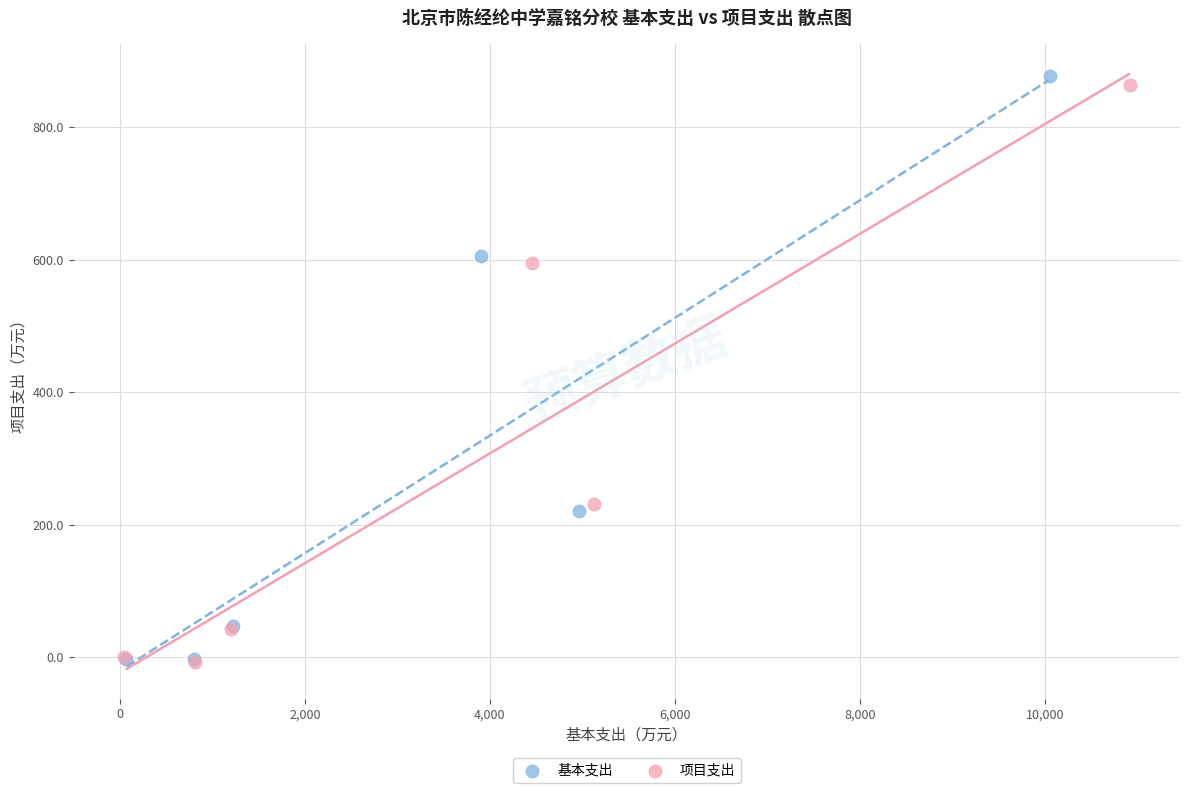

Which series has the widest spread of Y values?

基本支出